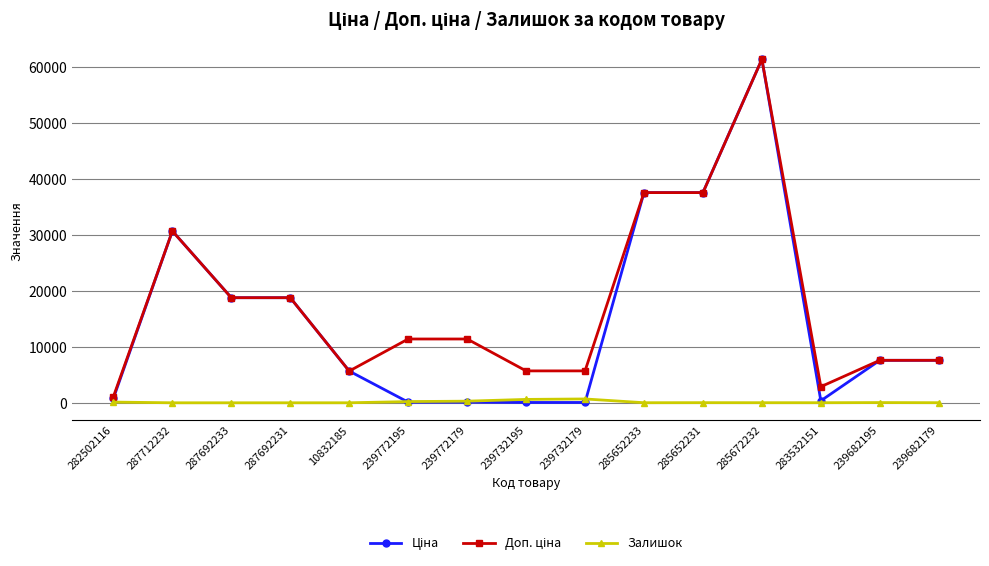

Which label corresponds to the largest value in the chart?

285672232